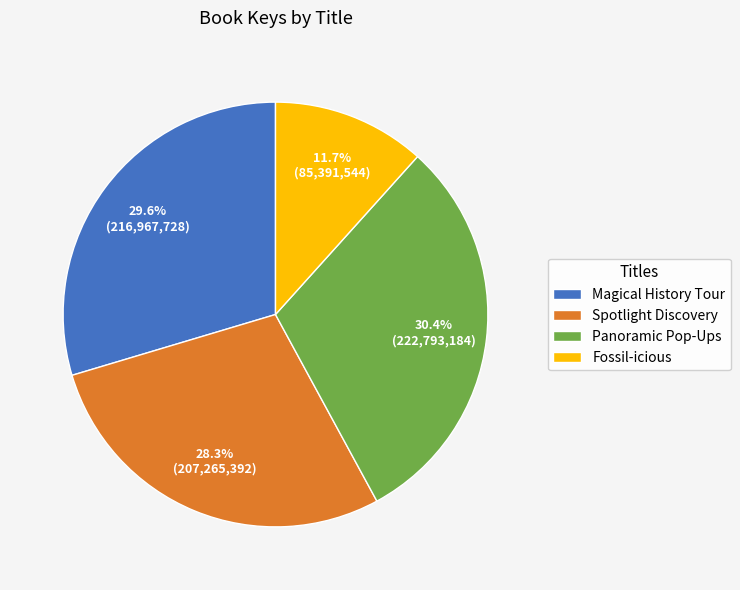

Is Fossil-icious the majority of the pie?

No